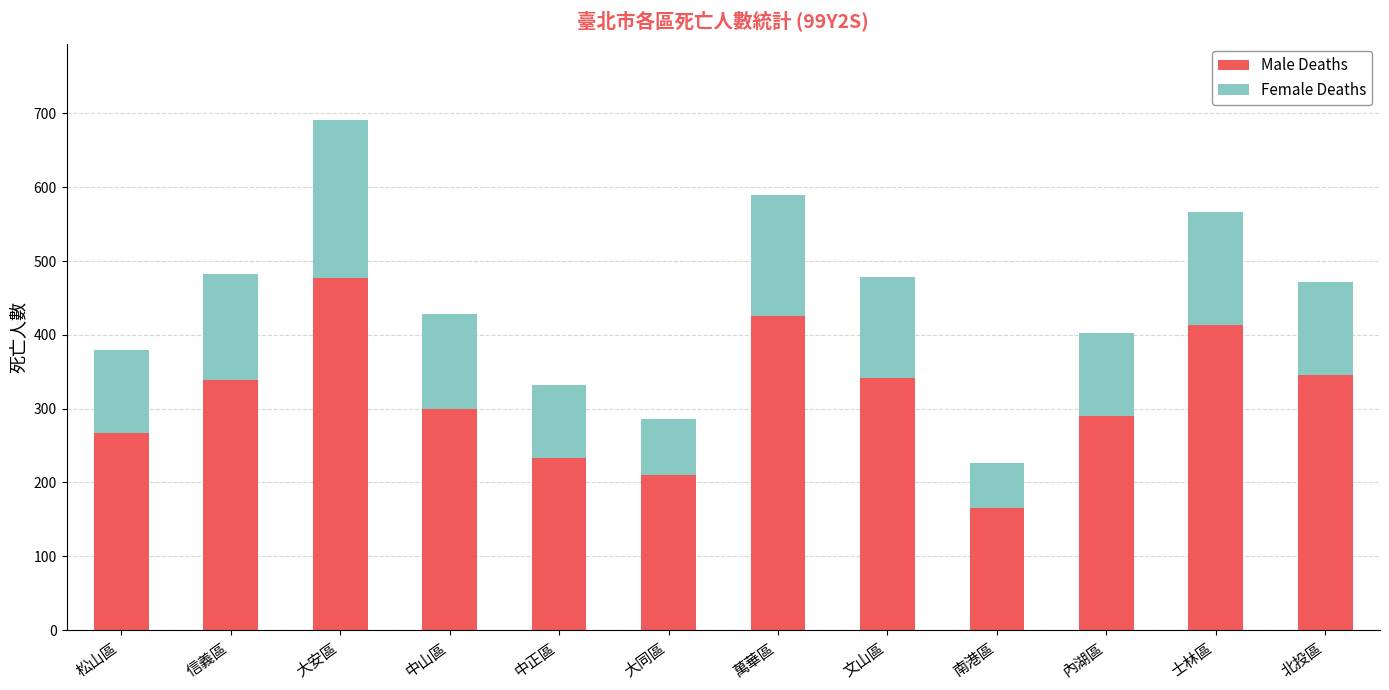

Are the bars horizontal?

No